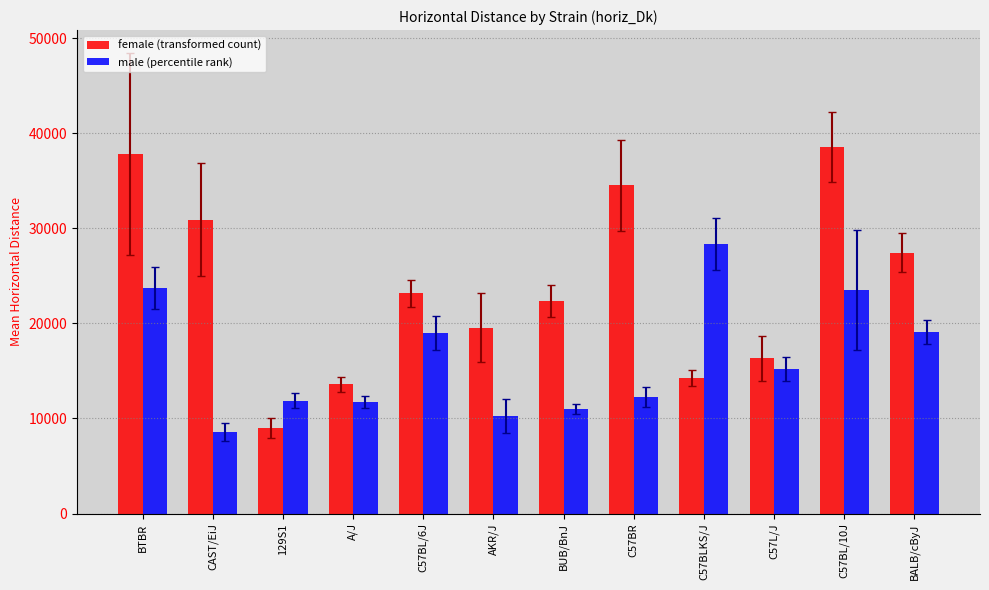

What is the smallest value displayed?

8556